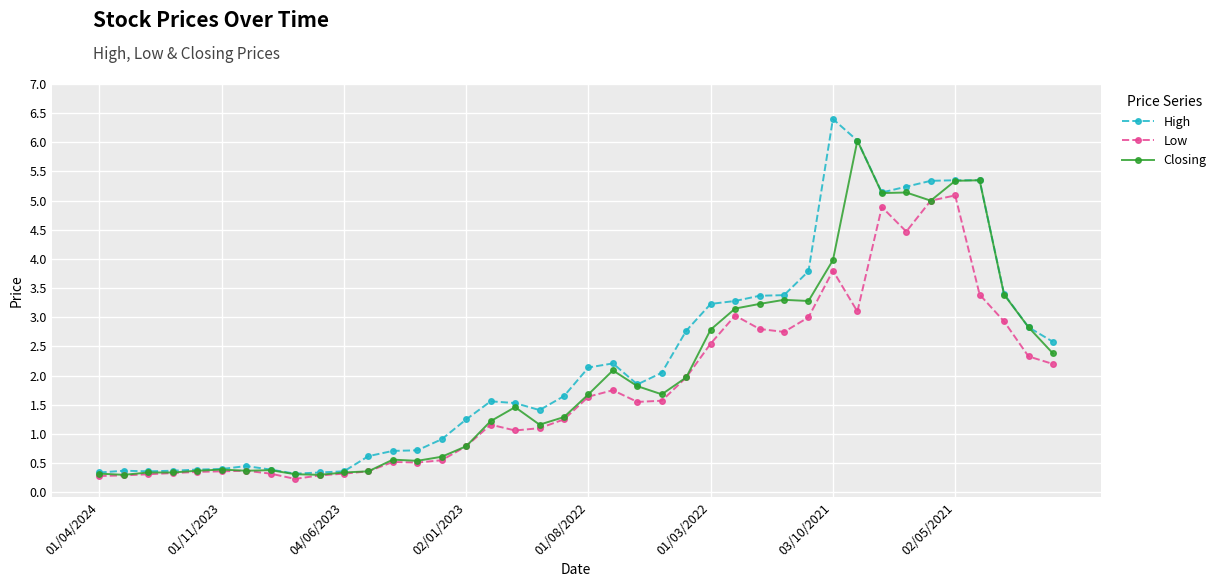

At how many categories does at least one series exceed 0?

40